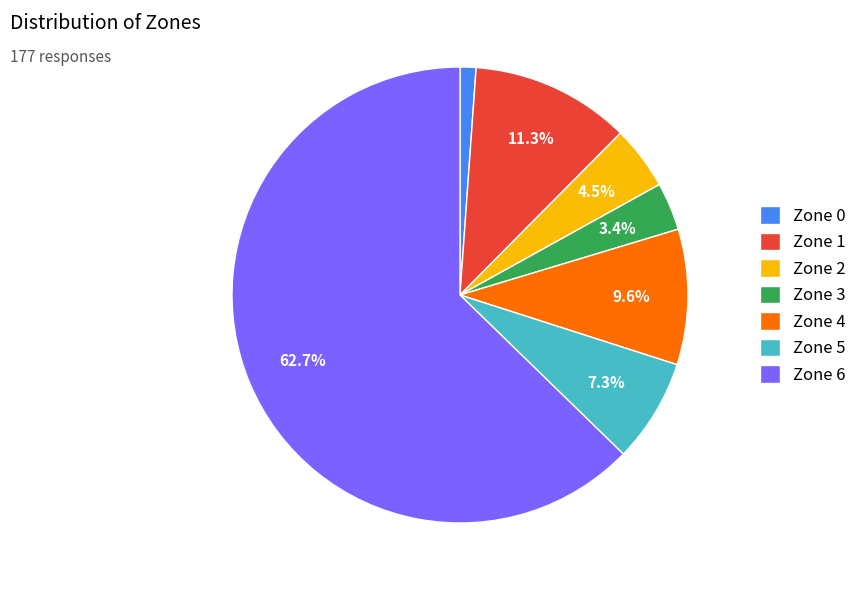

To the nearest percent, what is the average slice percentage?

14%